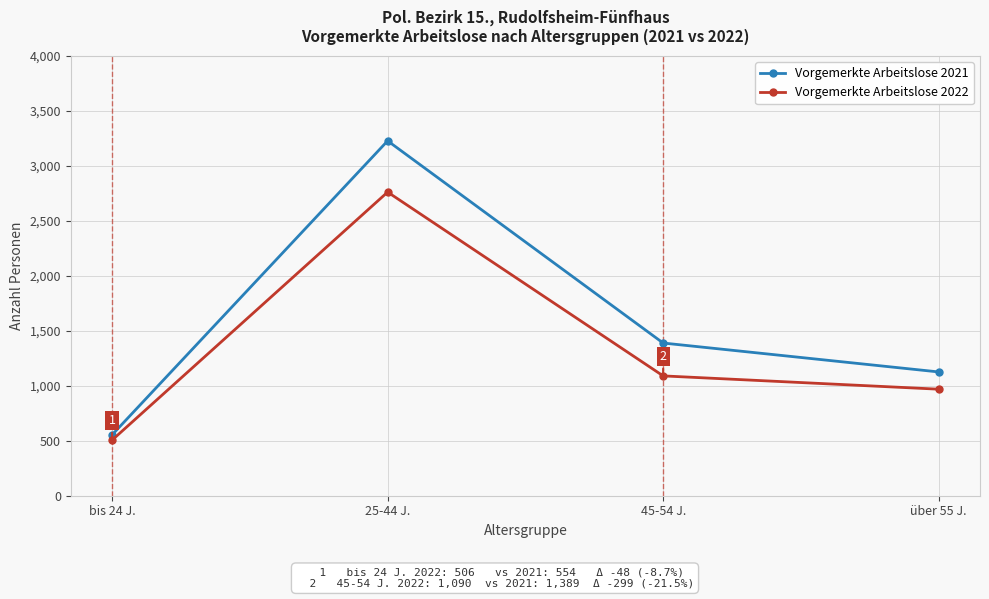

What value does the Vorgemerkte Arbeitslose 2021 series have at 45-54 J., to the nearest 50?

1400